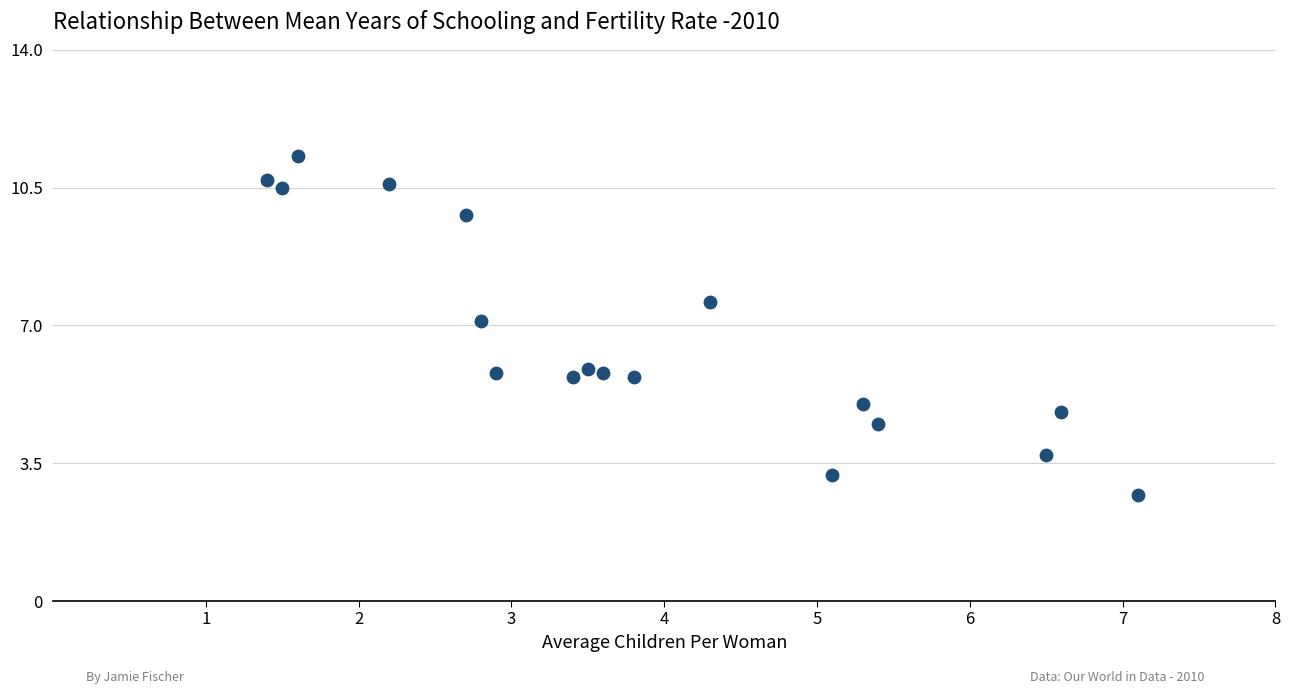

What is the range of Y values (max minus min)?

8.6